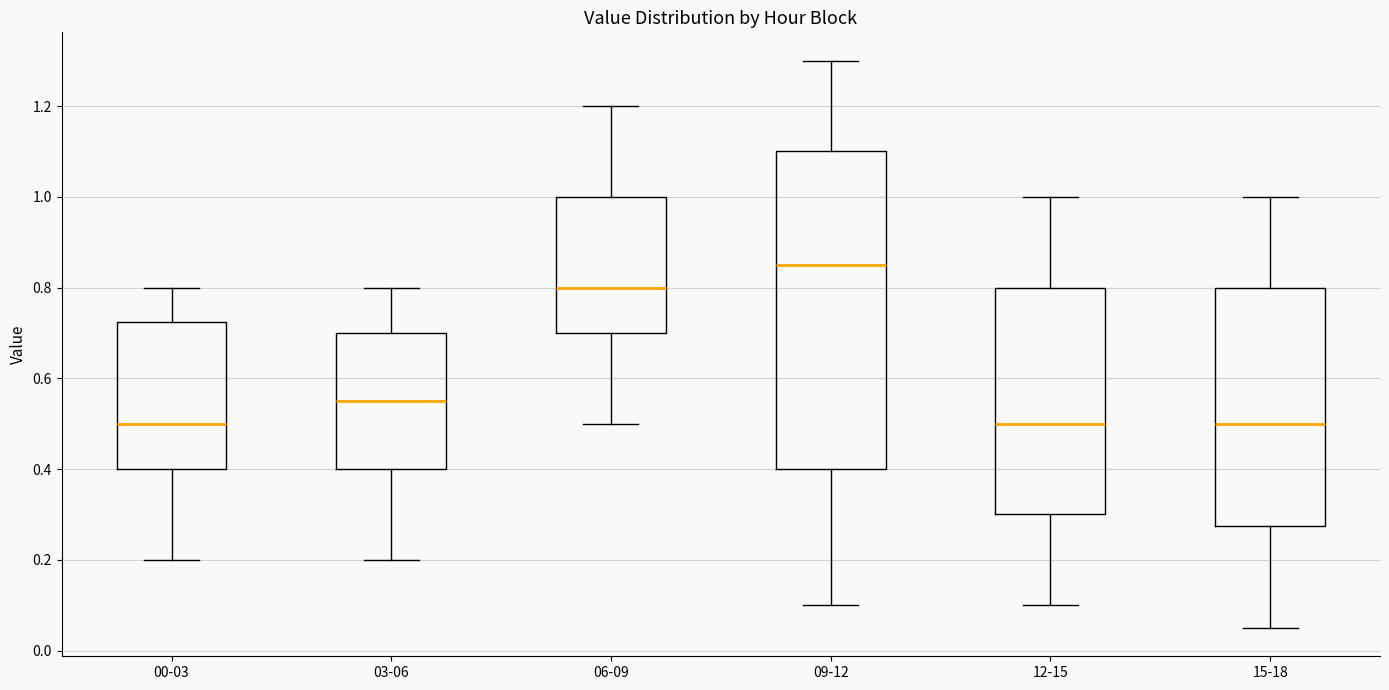

Reading left to right, transcribe this box plot: for each box, give where its median line is, the range the box spans, and where its two whiskers end, as read against the y-axis. The values are not printed on the chart, so give them approximately, as read against the axis.

00-03: median 0.50, box 0.40 to 0.72, whiskers 0.20 to 0.80
03-06: median 0.56, box 0.40 to 0.70, whiskers 0.20 to 0.80
06-09: median 0.80, box 0.70 to 1.00, whiskers 0.50 to 1.20
09-12: median 0.86, box 0.40 to 1.10, whiskers 0.10 to 1.30
12-15: median 0.50, box 0.30 to 0.80, whiskers 0.10 to 1.00
15-18: median 0.50, box 0.28 to 0.80, whiskers 0.06 to 1.00